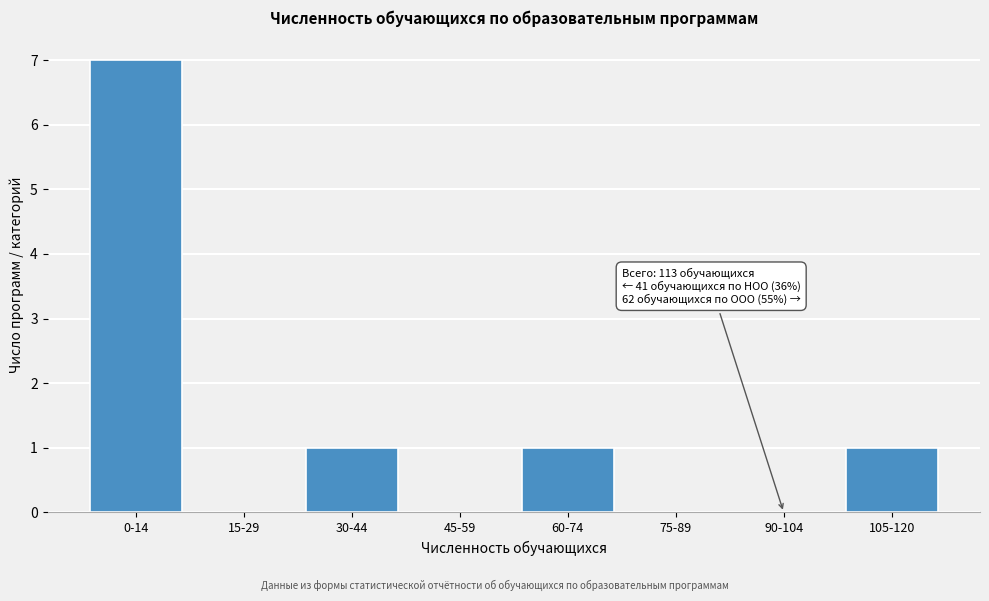

Reading right to left, list all the values displayed in this chart.

105-120=1	90-104=0	75-89=0	60-74=1	45-59=0	30-44=1	15-29=0	0-14=7